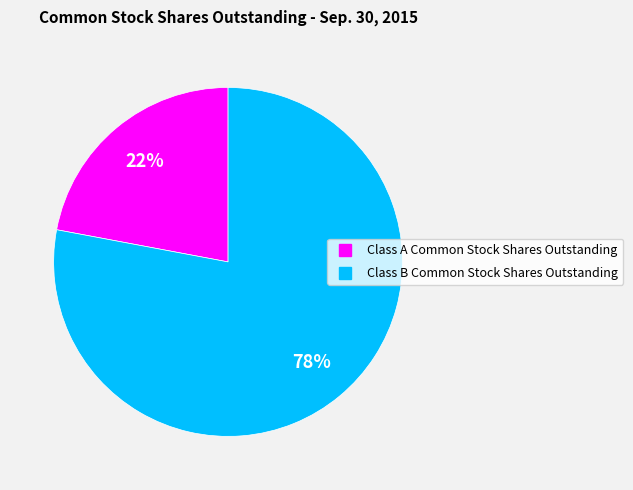

To the nearest percent, what is the combined percentage of Class A Common Stock Shares Outstanding and Class B Common Stock Shares Outstanding?

100%